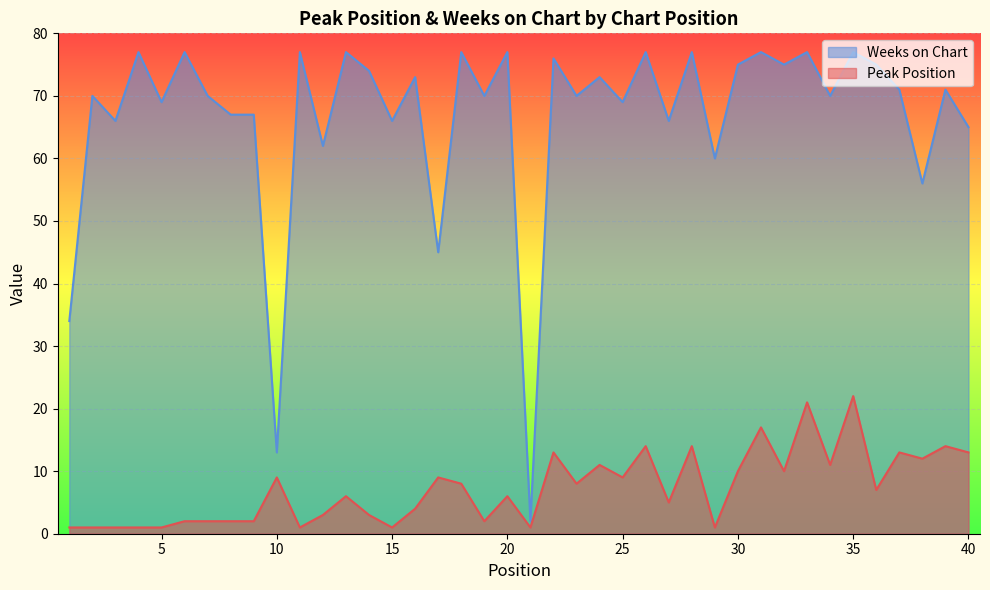

Which series has the largest total across all categories?

Weeks on Chart